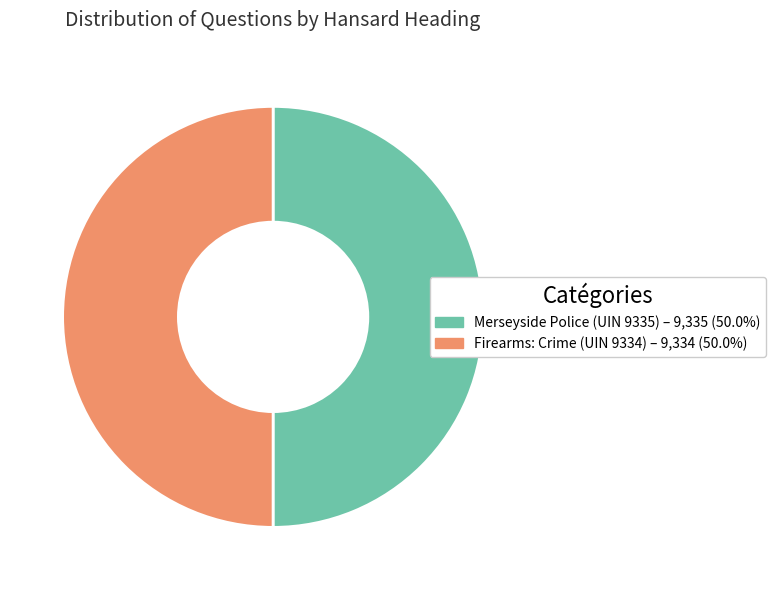

Approximately how many times larger is the value at Merseyside Police (UIN 9335) compared to Firearms: Crime (UIN 9334)?

1.0